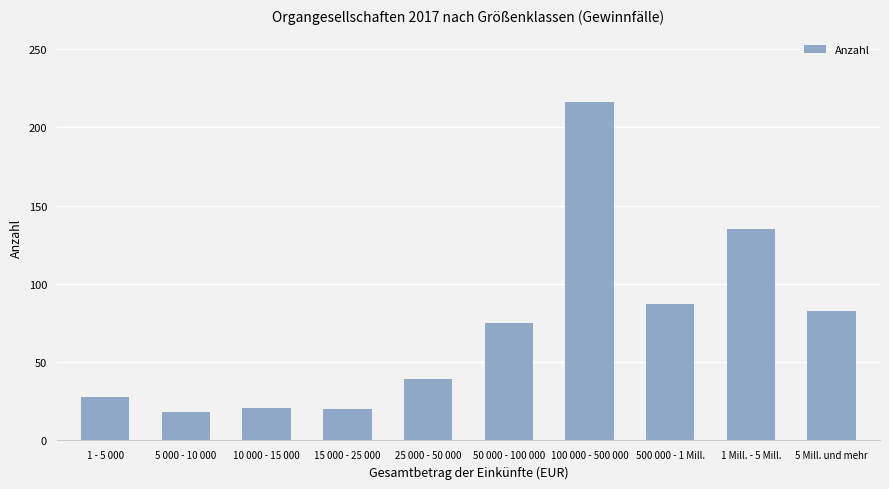

What is the sum of all values?

722